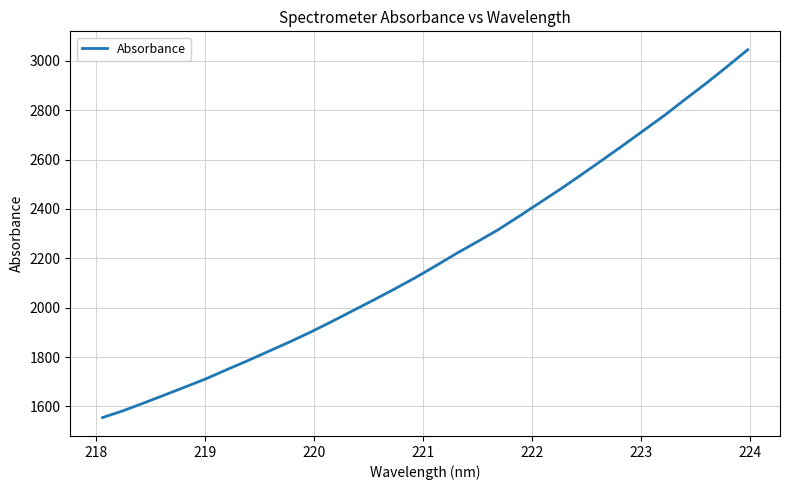

What is the average value?

2199.7